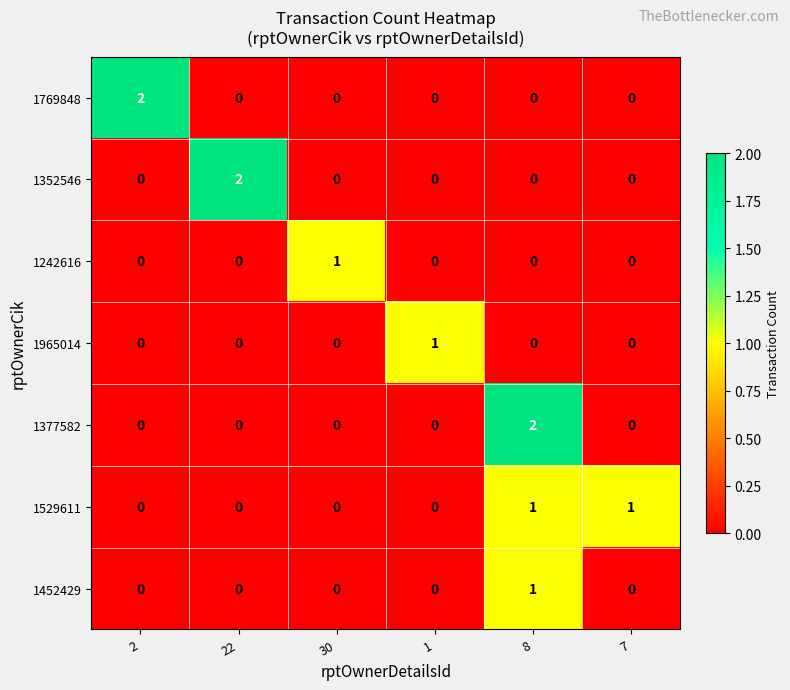

Between 2 and 7, which series saw the biggest shift?

1769848